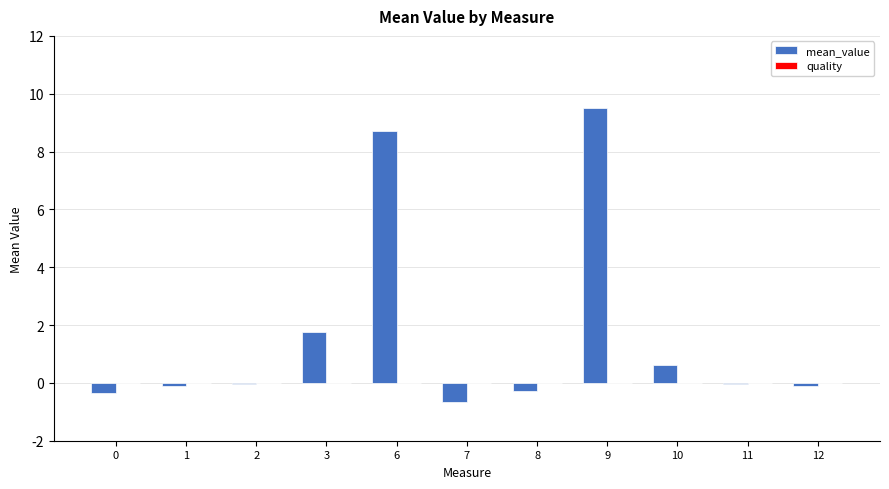

What is the average value?

1.7